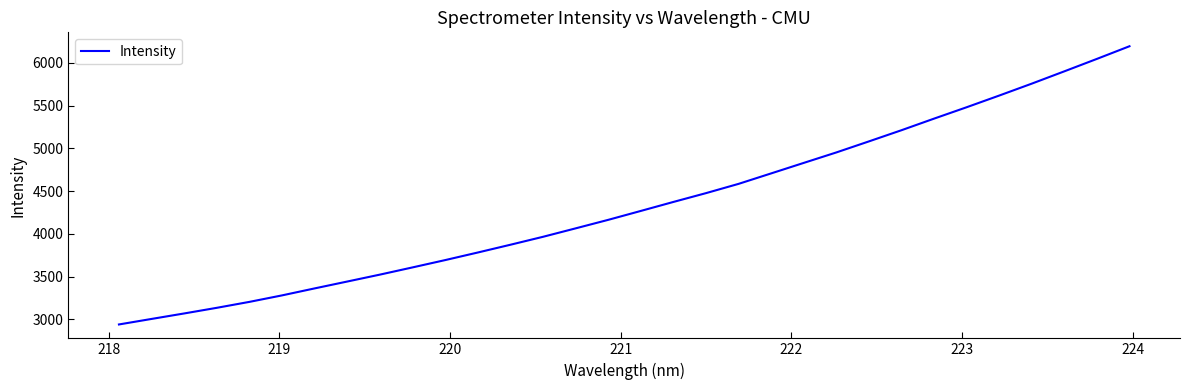

What is the minimum value shown in the chart?

2940.4